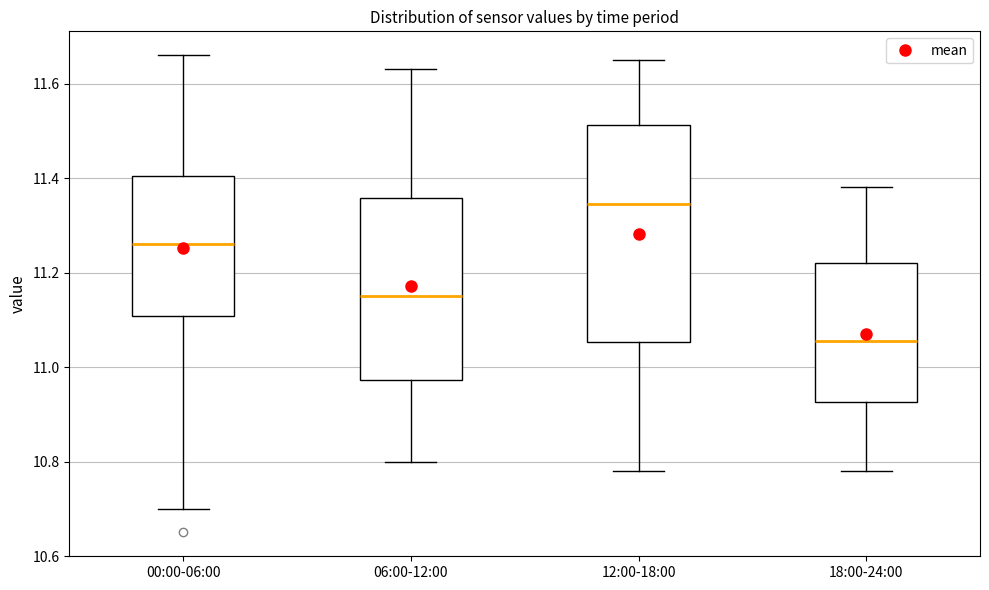

Where does the upper whisker of the box for 00:00-06:00 end on the y-axis? The values are not printed on the chart, so give them approximately, as read against the axis.

11.66